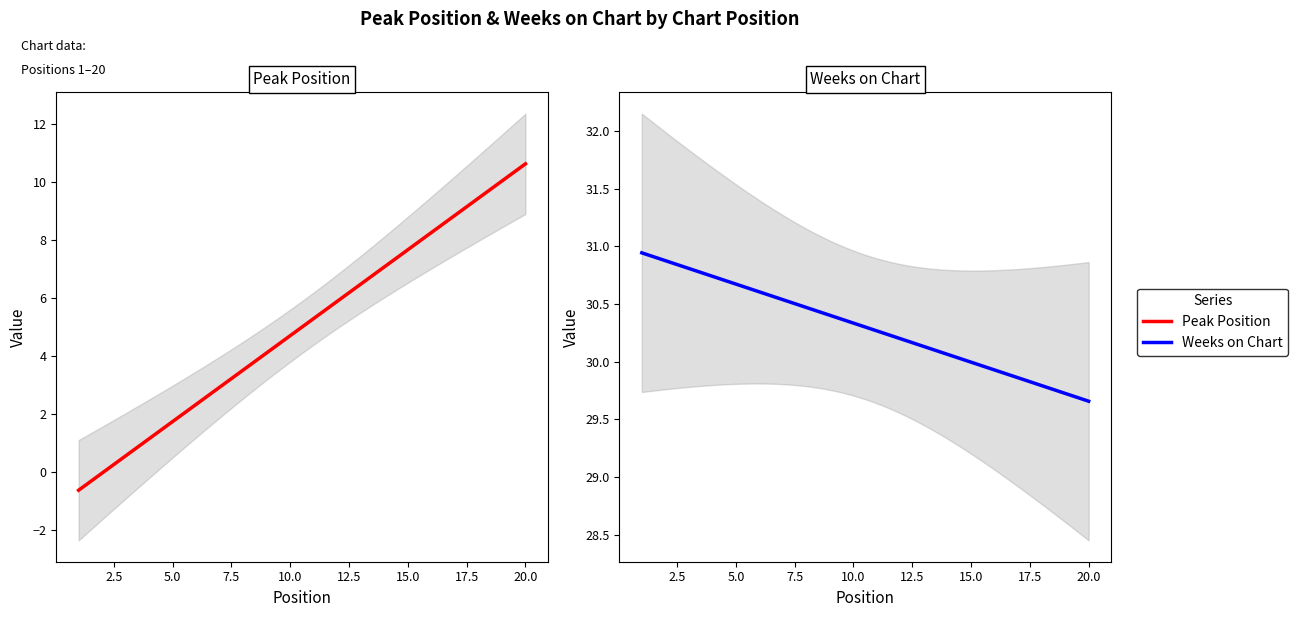

Reading left to right, extract all data points from this chart.

Peak Position: 1	1	2	1	1	2	5	1	4	4	1	6	7	8	6	5	10	8	15	12
Weeks on Chart: 31	30	31	31	30	31	31	31	29	31	28	31	31	31	31	31	31	31	25	30